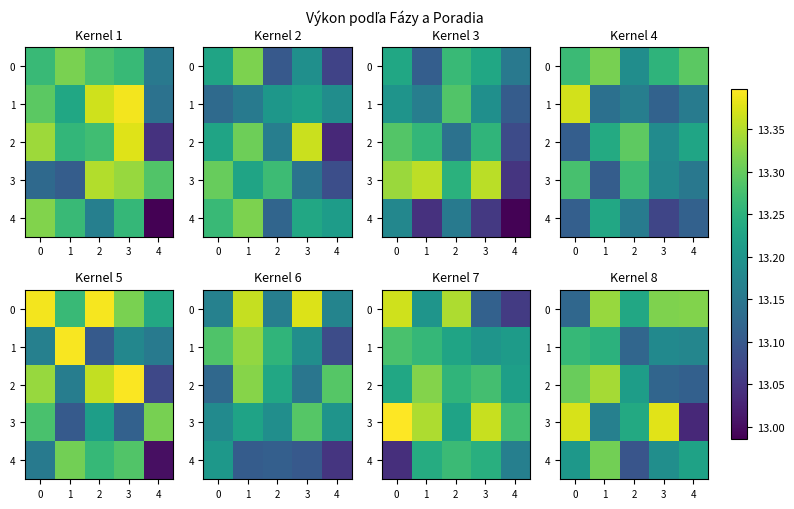

Rank the series at 0 from lowest to highest value.

row_3, row_1, row_4, row_0, row_2